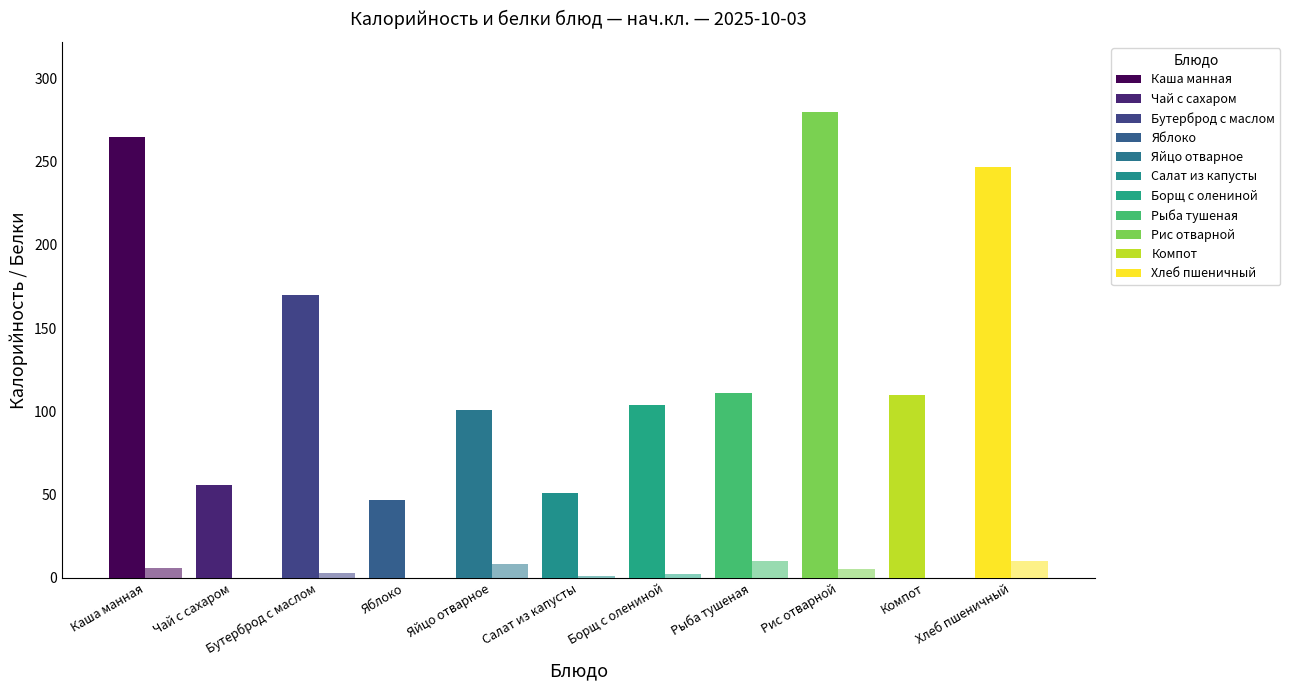

How many groups of bars are there?

11